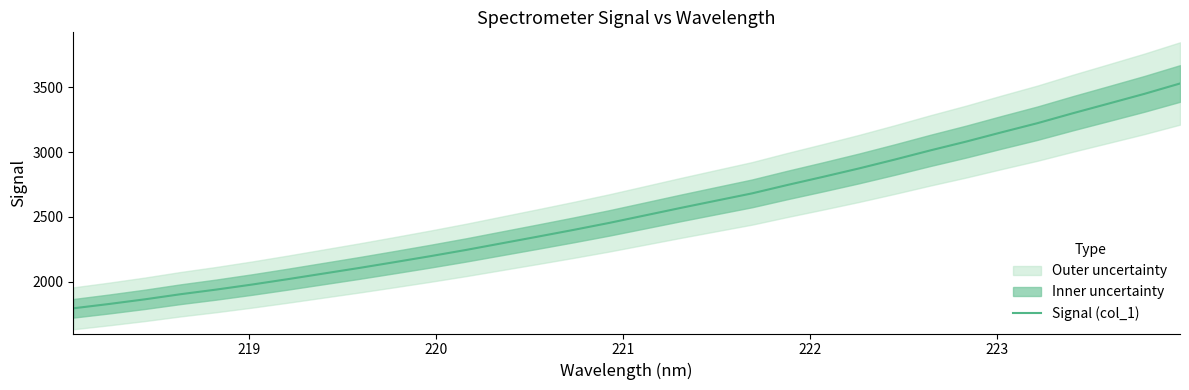

What is the label of the 31st point from the right?

219